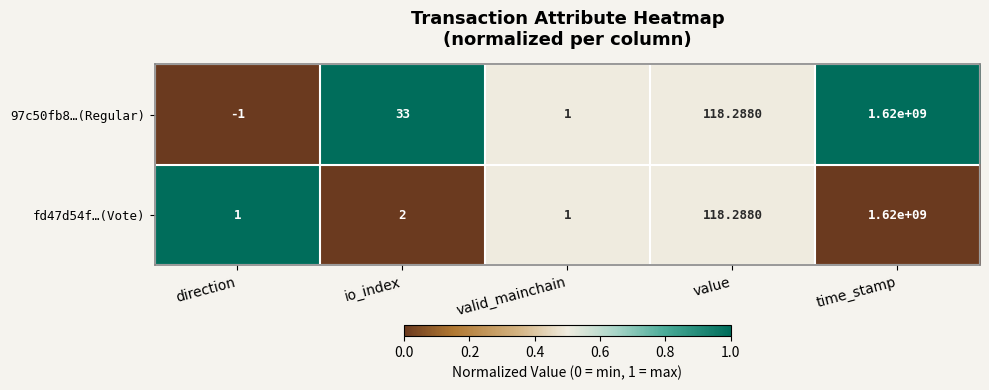

Which category has the lowest value across all series?

direction